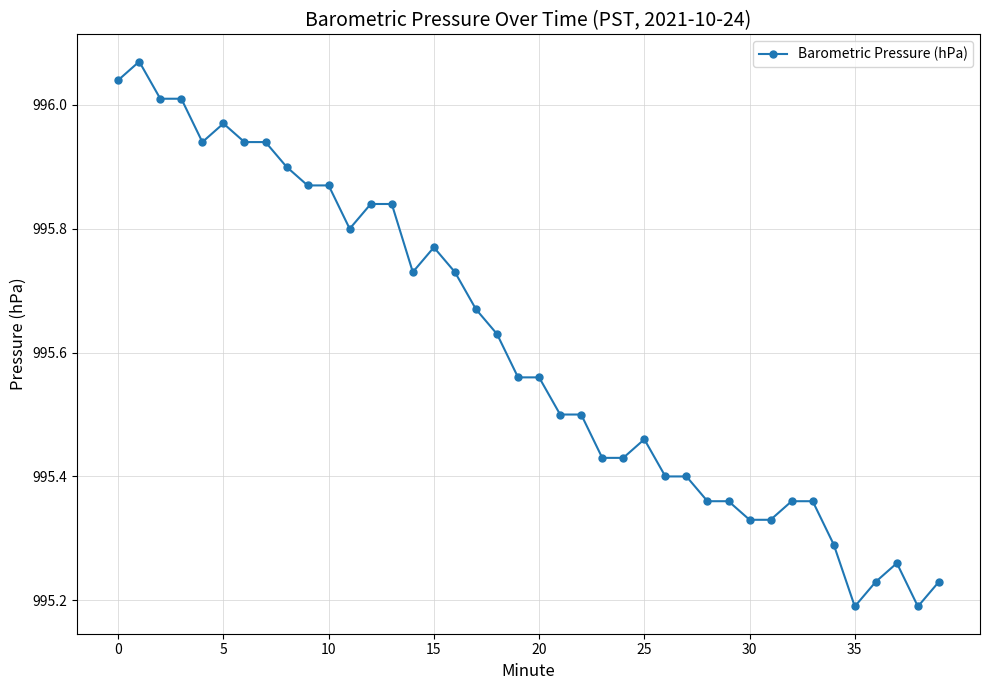

What is the difference between the maximum and minimum values?

0.9